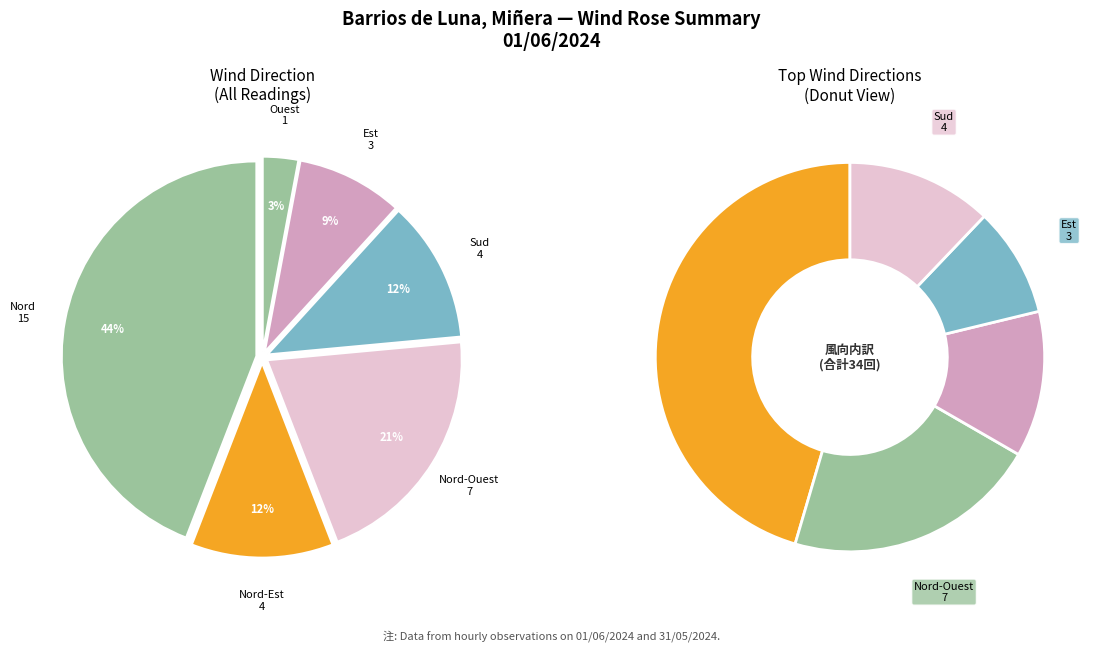

Is there any slice that represents more than half of the pie?

No